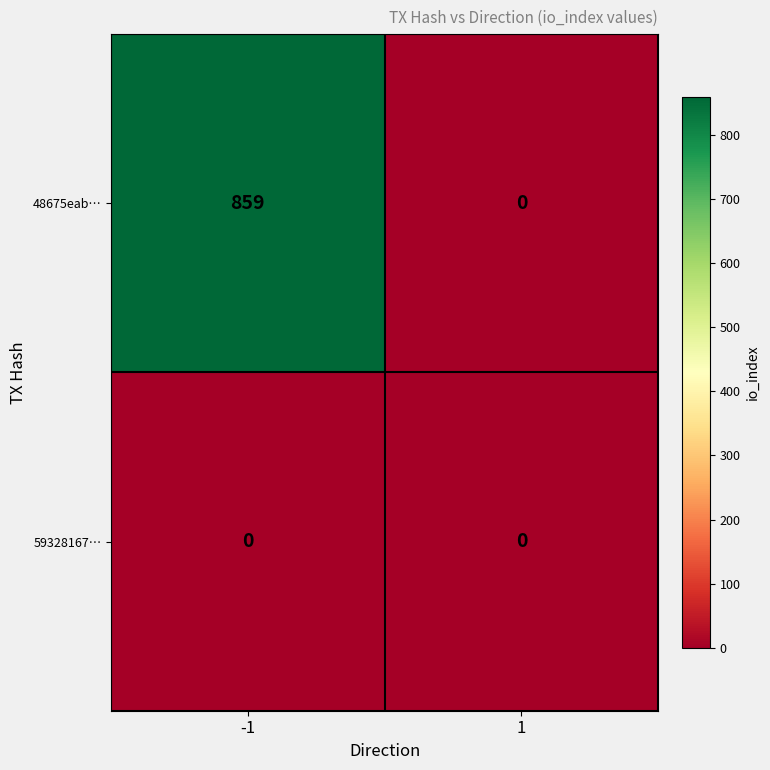

What is the spread (max minus min) of values at -1?

859